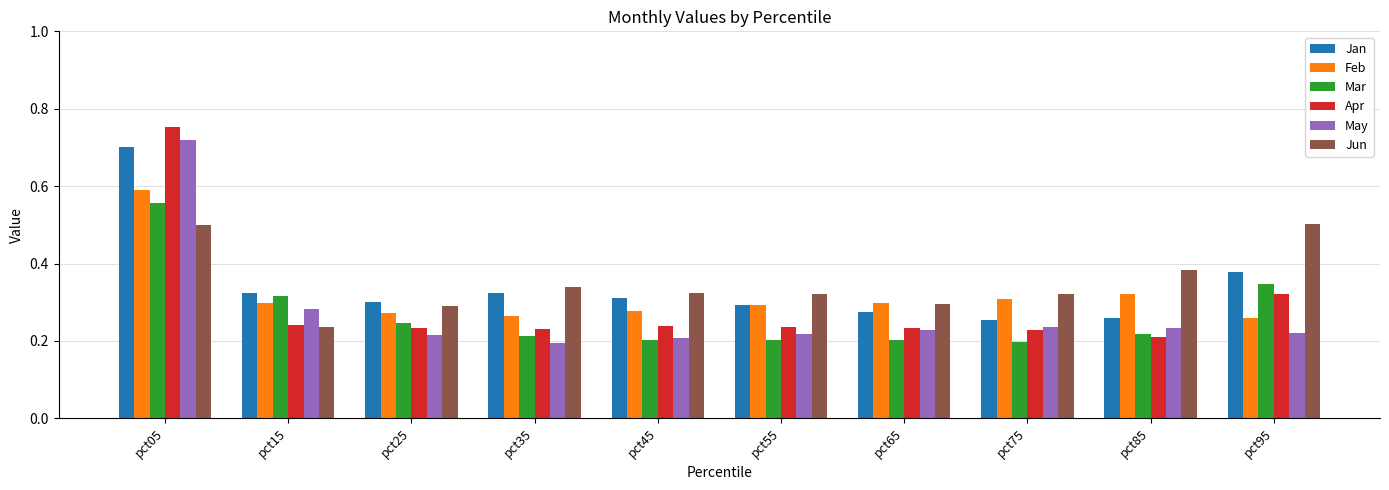

Count the Apr values in the range 0 to 1.

10